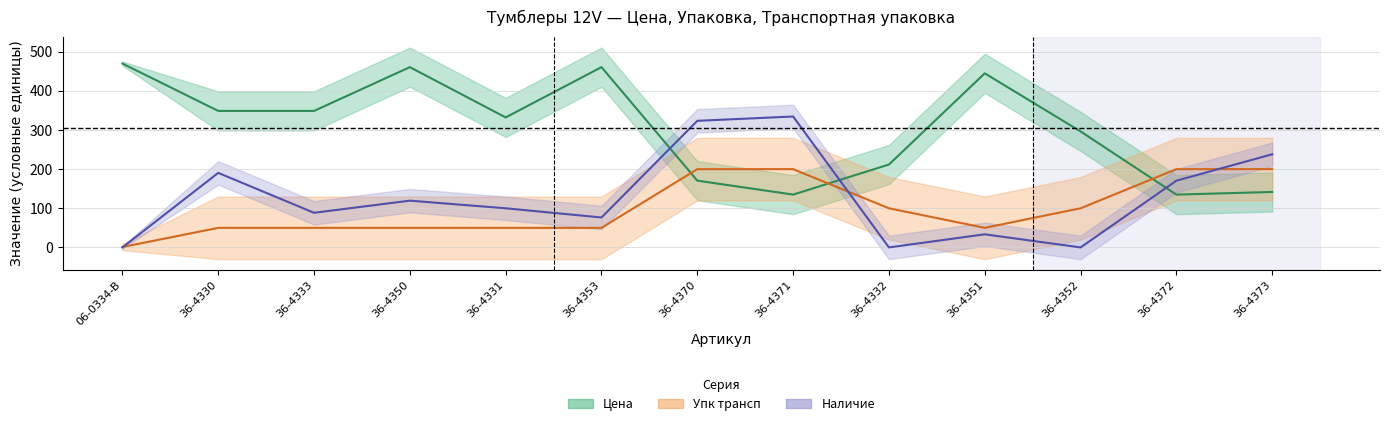

Is the value of Цена at 36-4372 greater than the value of Упк трансп / 10 at 36-4371?

No